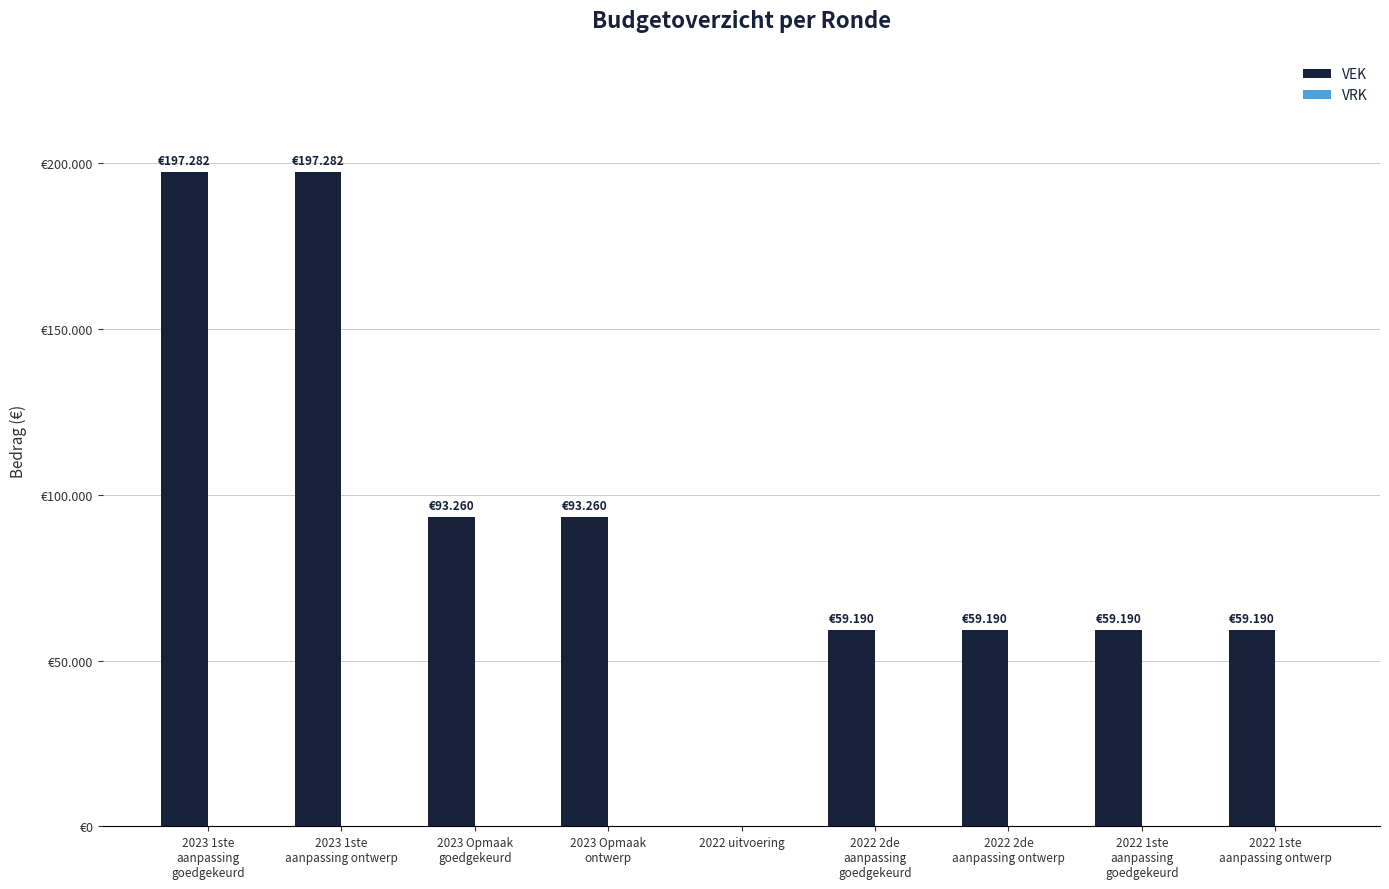

What is the label of the 1st bar from the right?

2022 1ste
aanpassing ontwerp